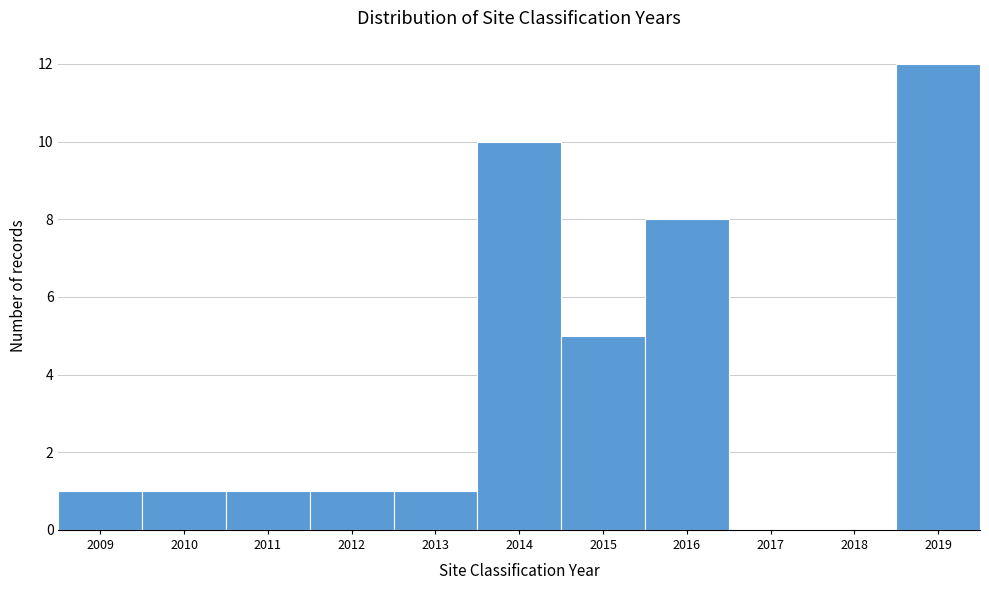

Reading left to right, what are all the values shown in this chart?

2009=1	2010=1	2011=1	2012=1	2013=1	2014=10	2015=5	2016=8	2017=0	2018=0	2019=12